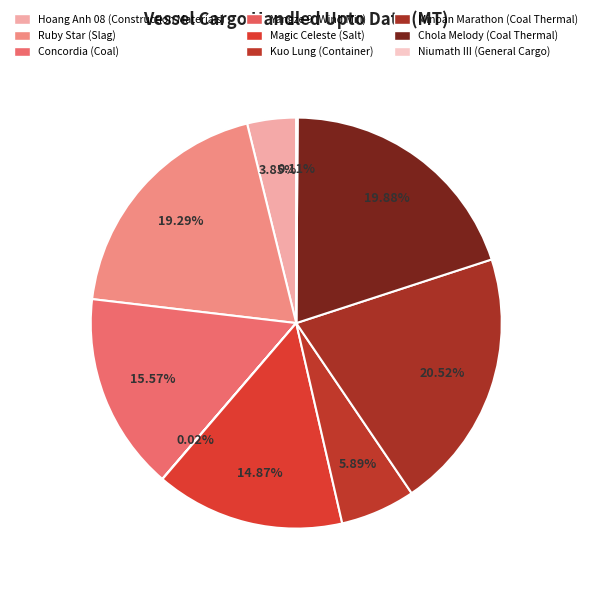

Is the sum of Magic Celeste (Salt) and Hoang Anh 08 (Construction Materials) greater than half?

No